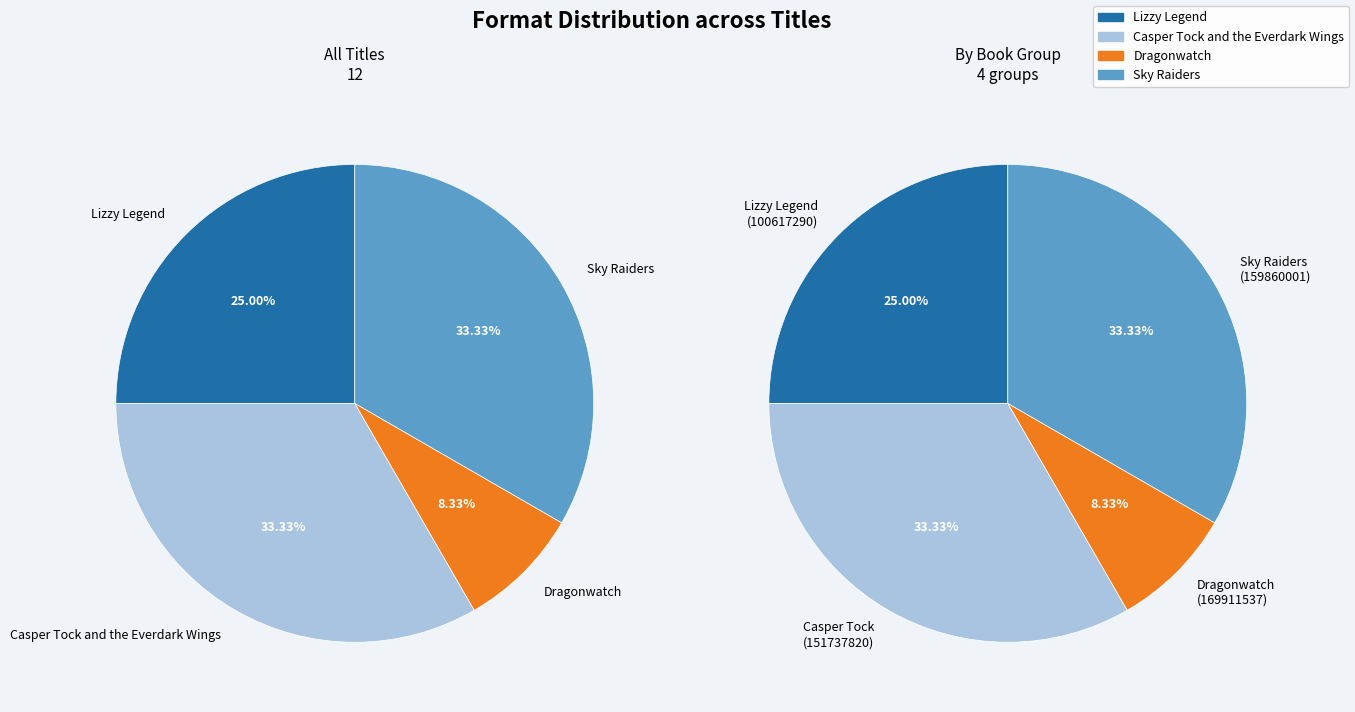

To the nearest percent, what percentage of the pie is Dragonwatch?

8%